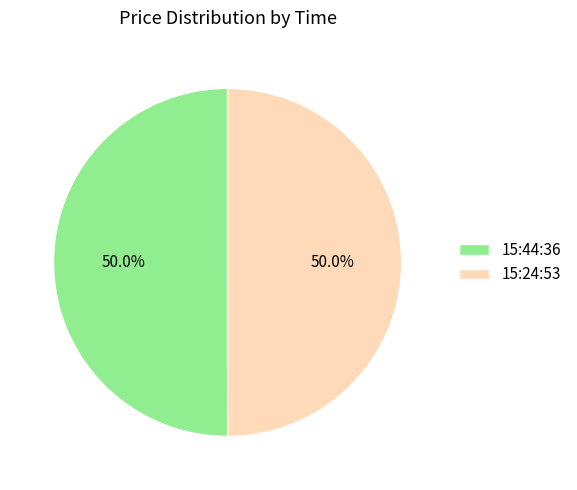

What percentage is the 15:44:36 slice, to the nearest percent?

50%